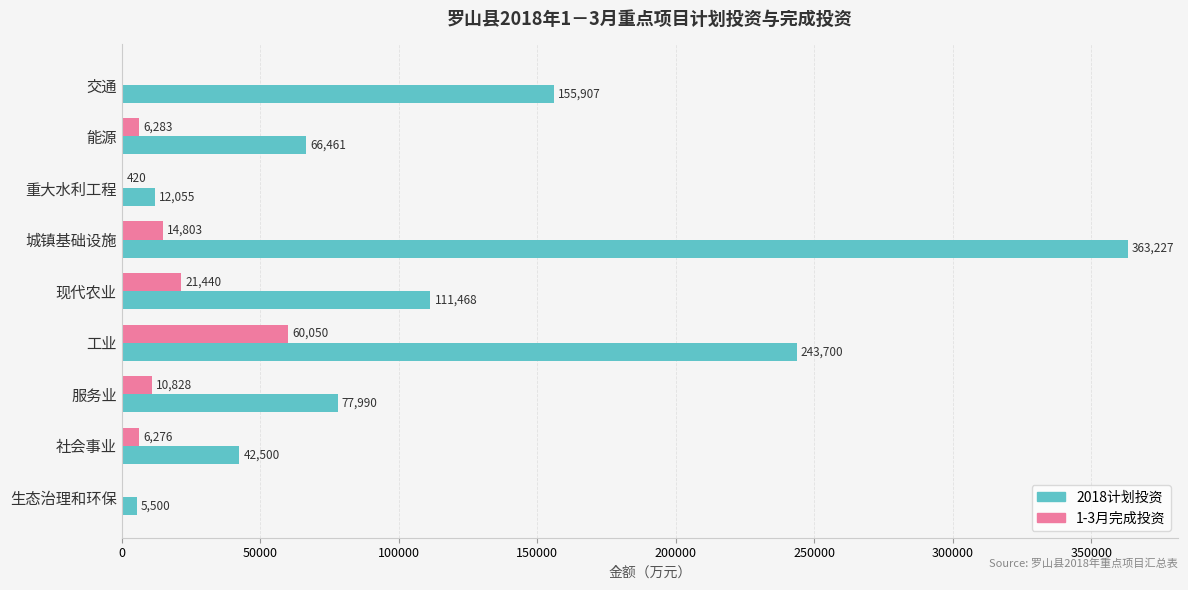

How many data points does each series have?

9